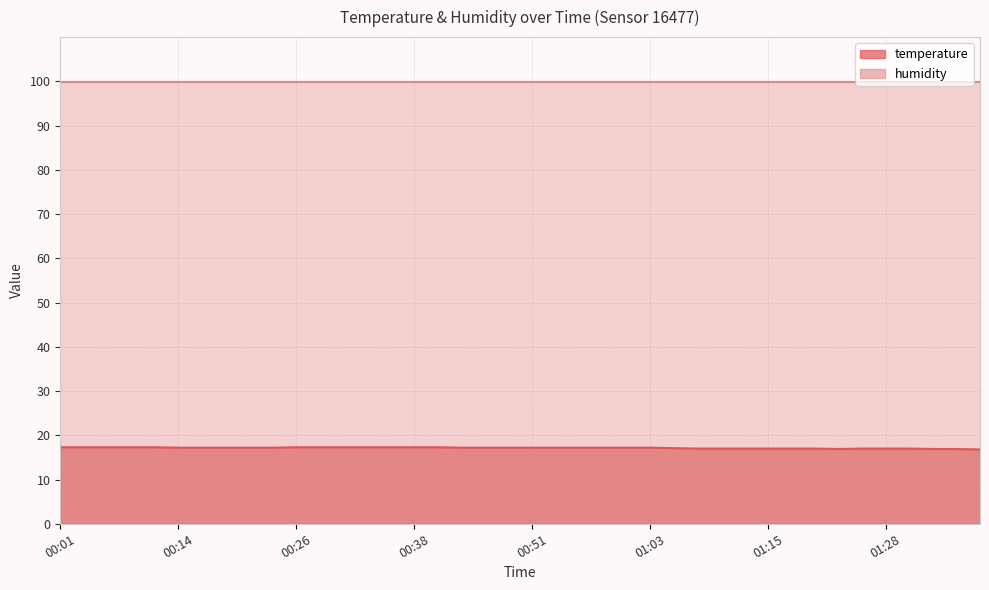

Reading right to left, extract all data points from this chart.

16.8	16.9	16.9	17.0	17.0	17.0	16.9	17.0	17.0	17.0	17.0	17.0	17.0	17.1	17.2	17.2	17.2	17.2	17.2	17.2	17.2	17.2	17.2	17.3	17.3	17.3	17.3	17.3	17.3	17.3	17.2	17.2	17.2	17.2	17.2	17.3	17.3	17.3	17.3	17.3